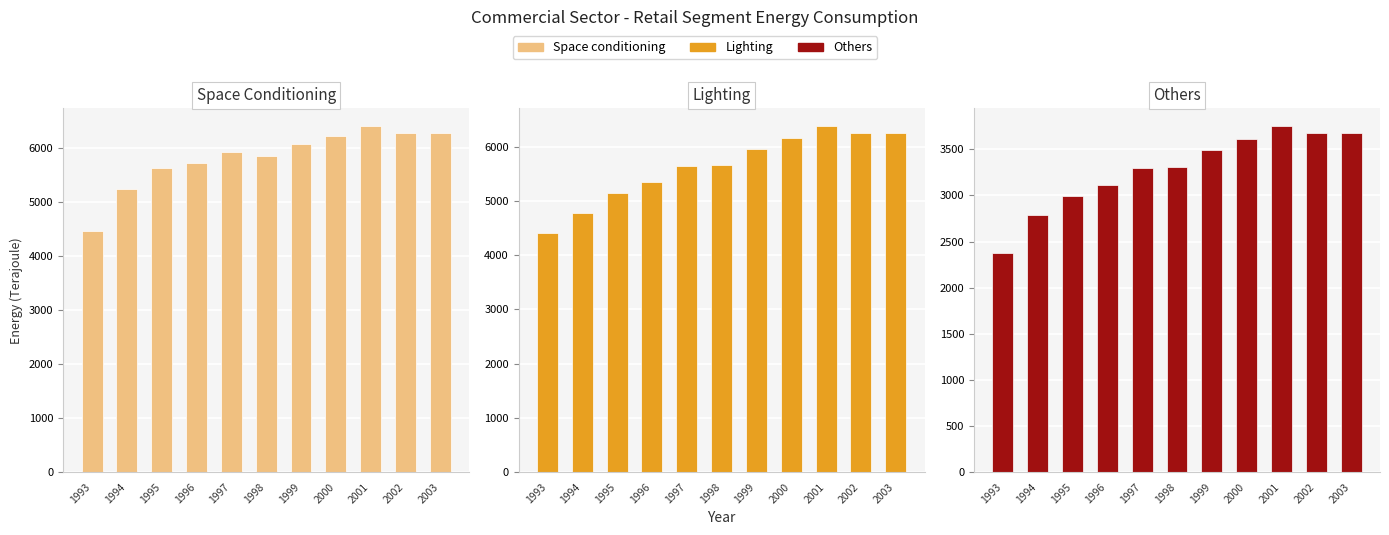

At which label does Lighting first exceed 5660?

1998